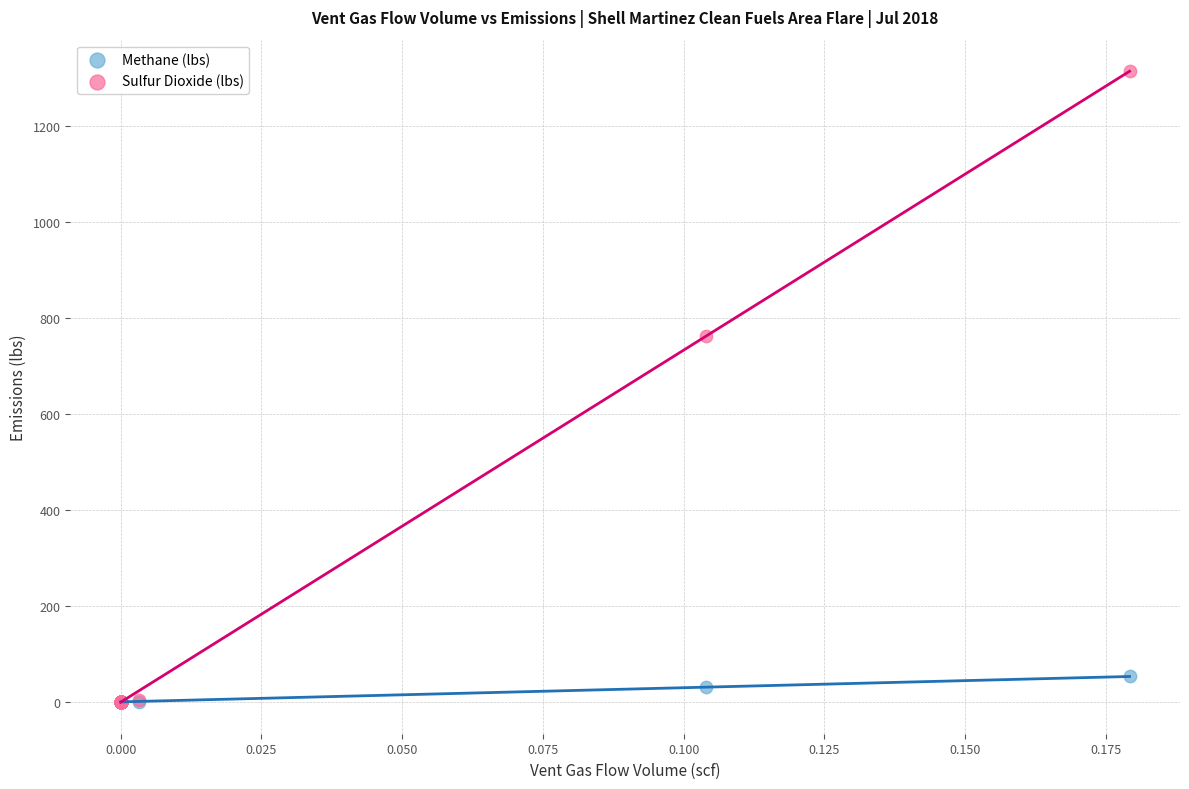

Which series reaches the maximum Y coordinate?

Sulfur Dioxide (lbs)